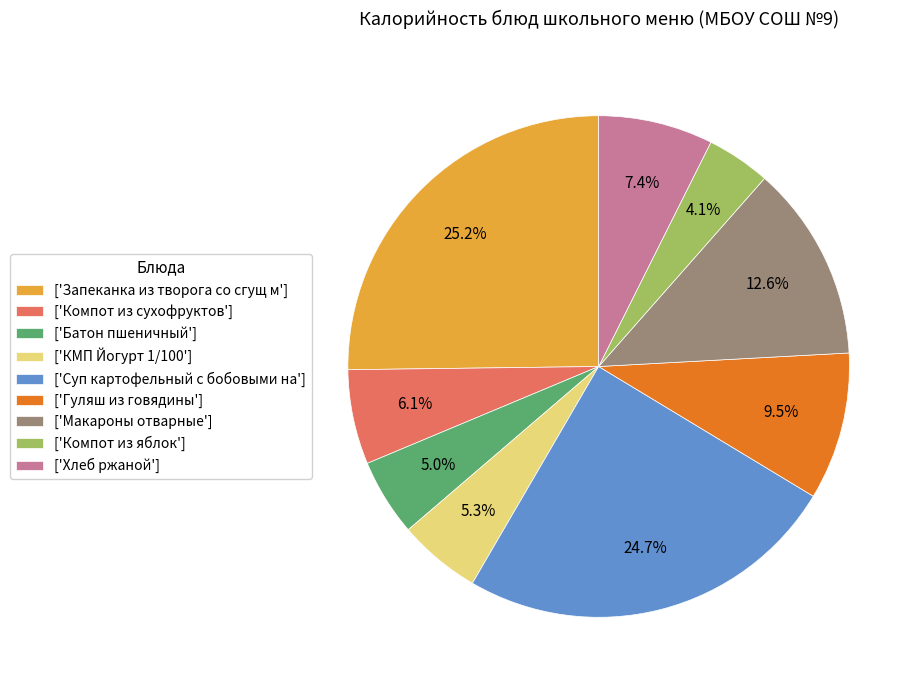

How many slices are in this pie chart?

9